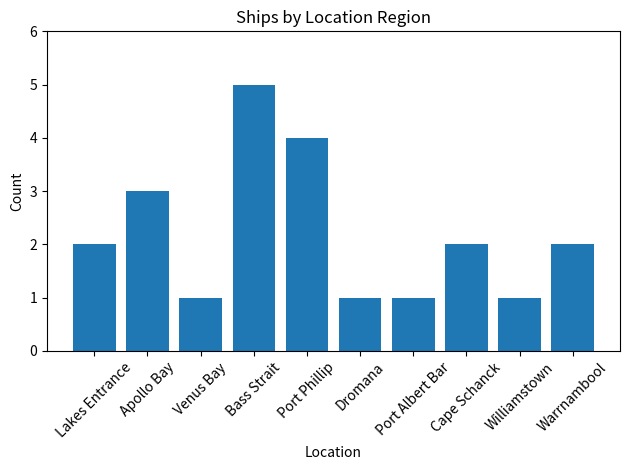

Which category has the highest value across all series?

Bass Strait